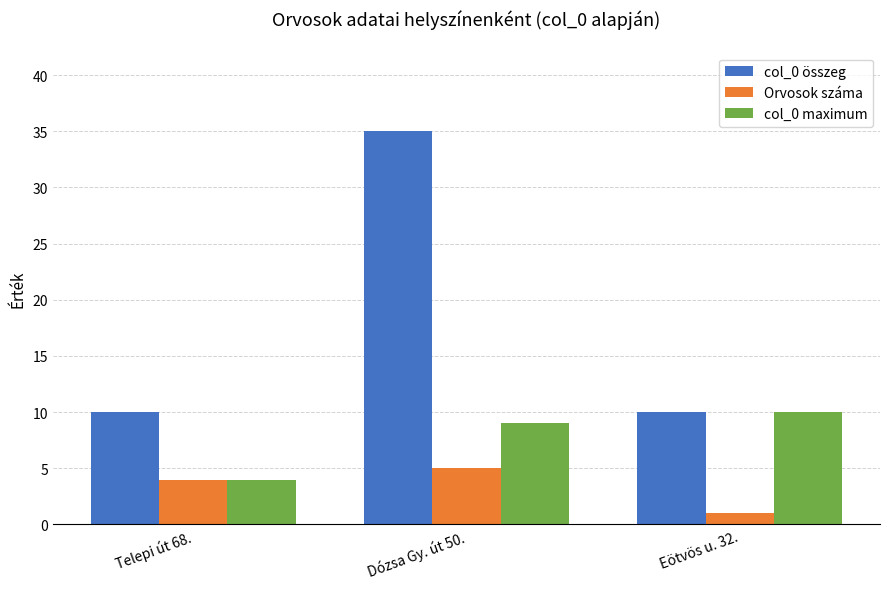

Read the Orvosok száma value at Telepi út 68..

4